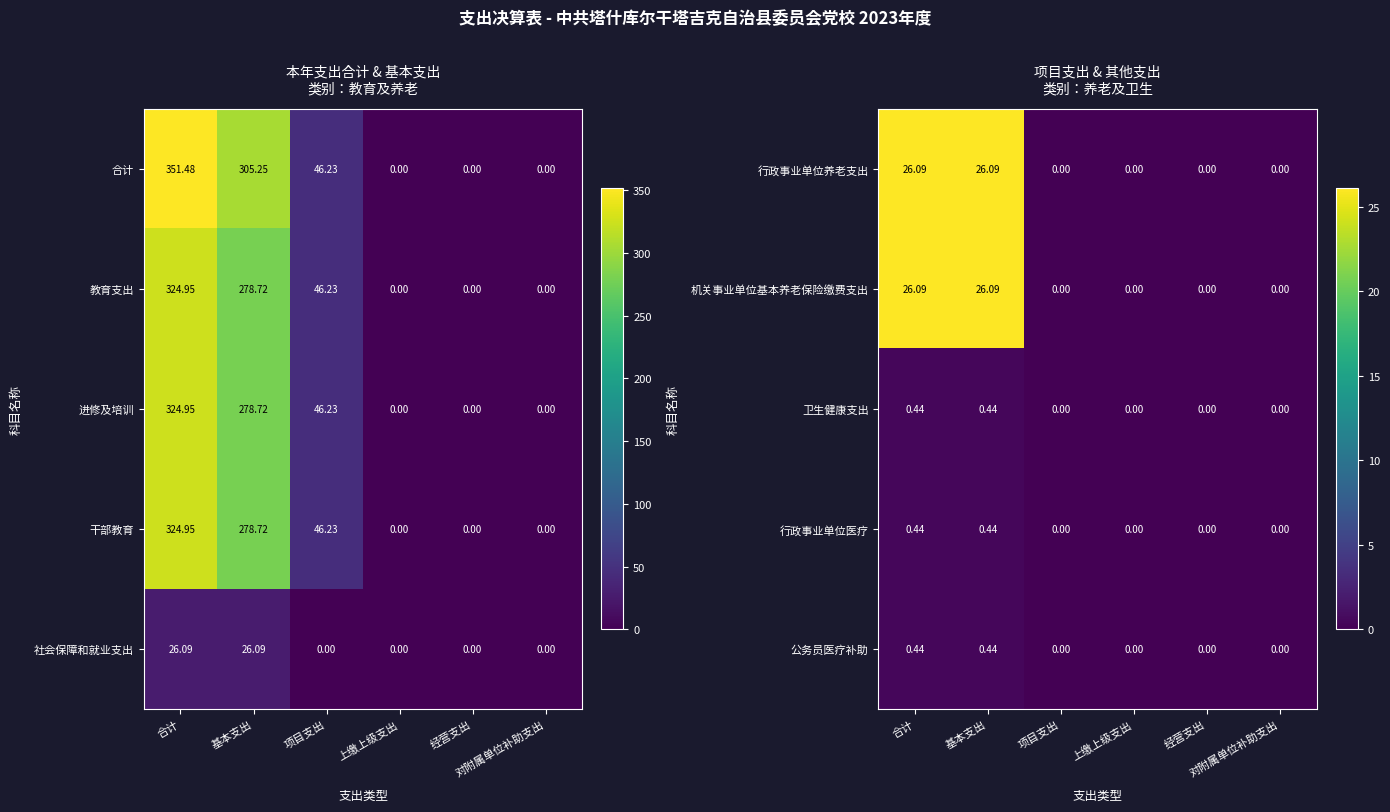

At which category does the chart reach its peak across all series?

合计